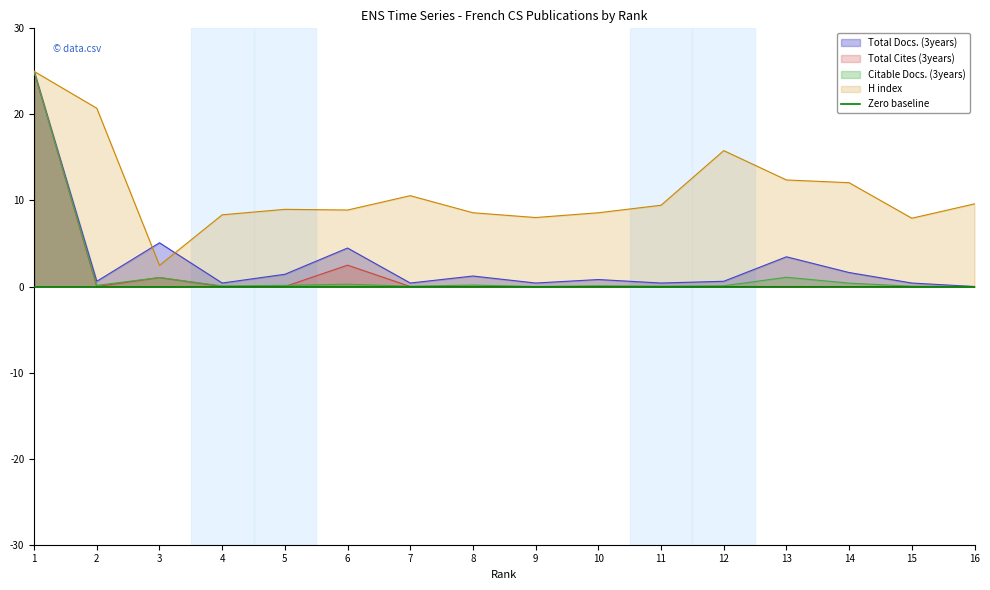

True or false: Total Docs. (3years) and Citable Docs. (3years) cross at least once.

False